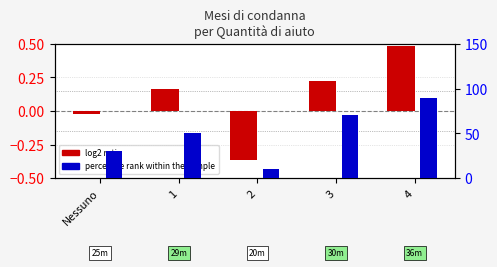

Reading left to right, what are all the values shown in this chart?

log2 ratio: -0.0	0.2	-0.4	0.2	0.5
percentile rank within the sample: 30.0	50.0	10.0	70.0	90.0